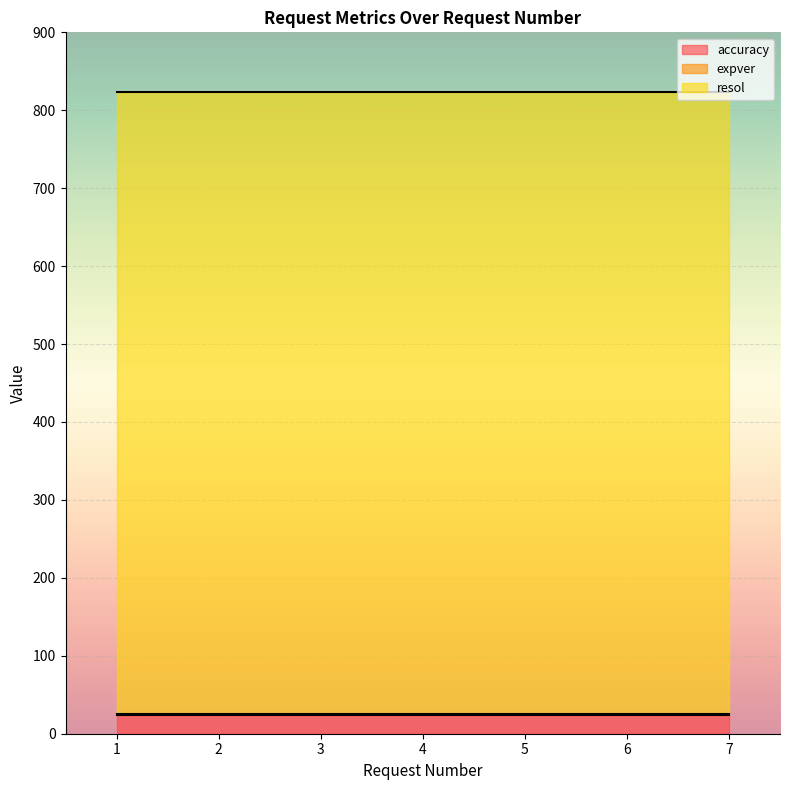

What is the maximum value for expver?

1